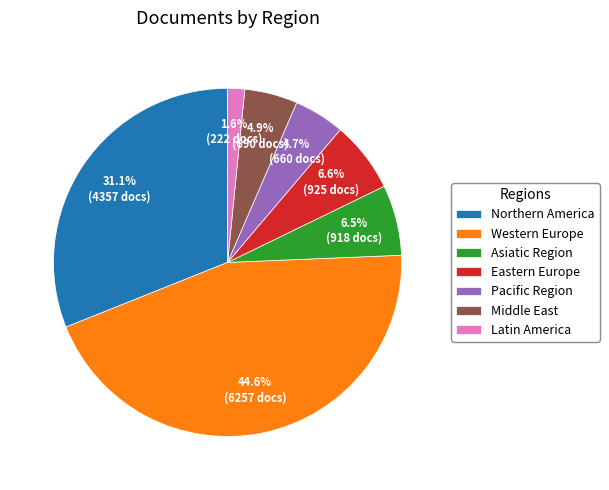

How many slices are in this pie chart?

7